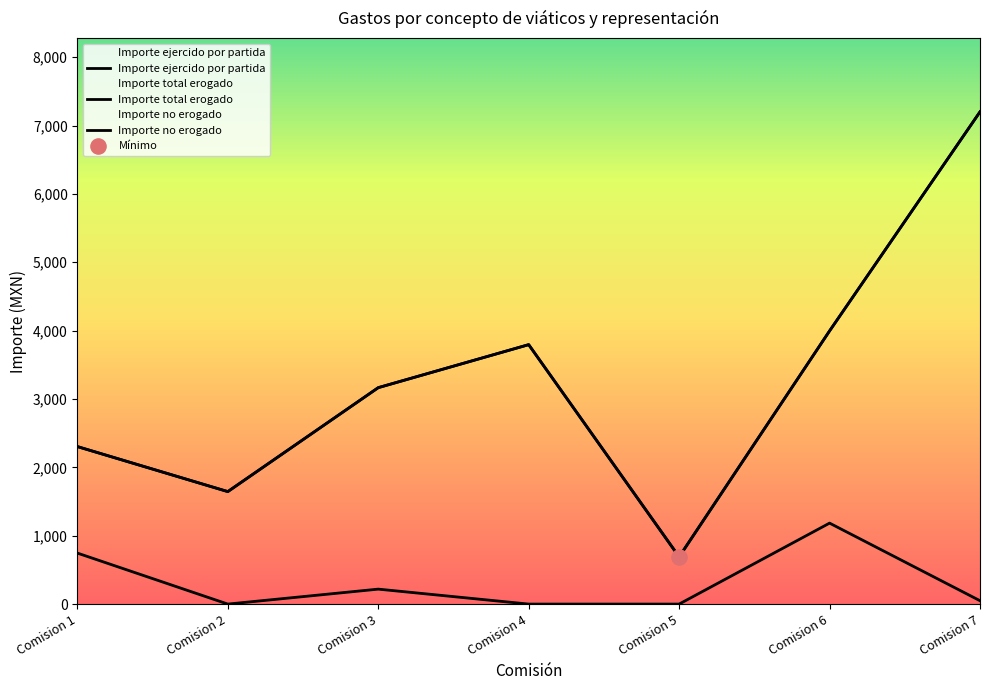

At how many categories does at least one series exceed 852?

6